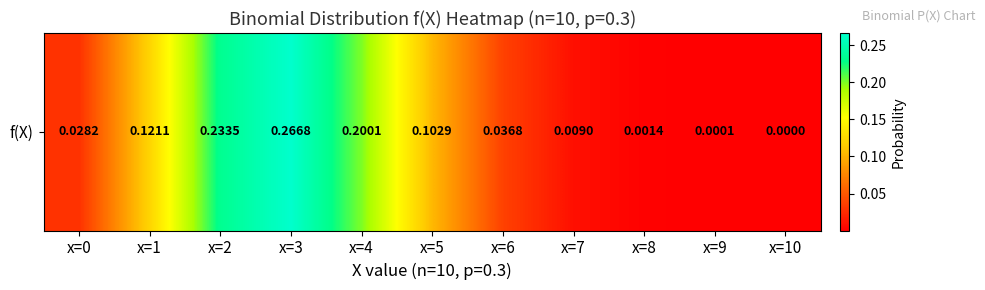

Read the value at x=4.

0.2